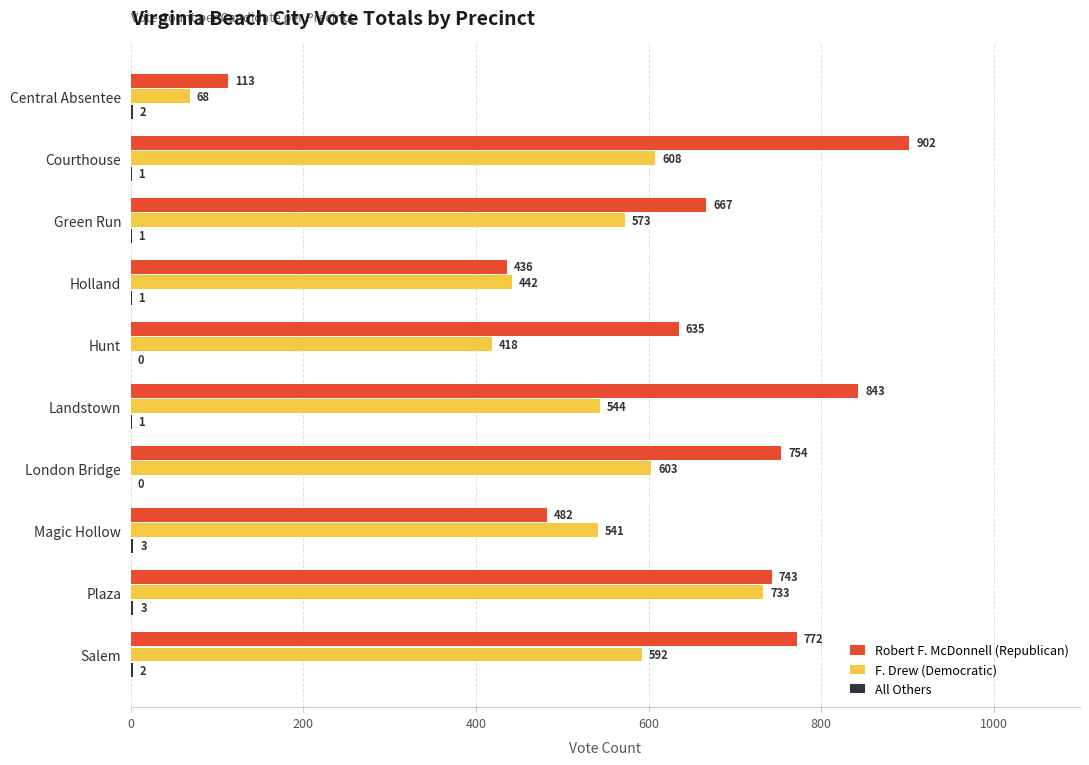

At which label is F. Drew (Democratic) closest to 400?

Hunt